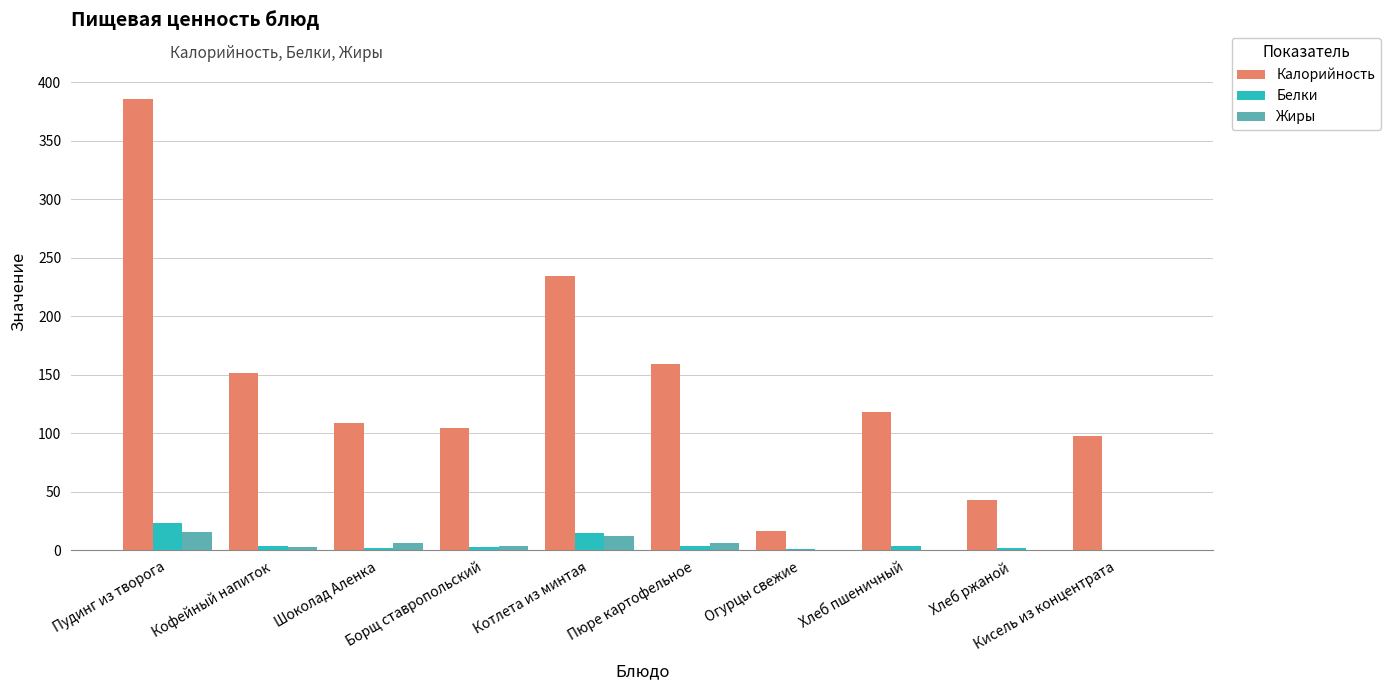

What is the sum of all Белки values?

56.9